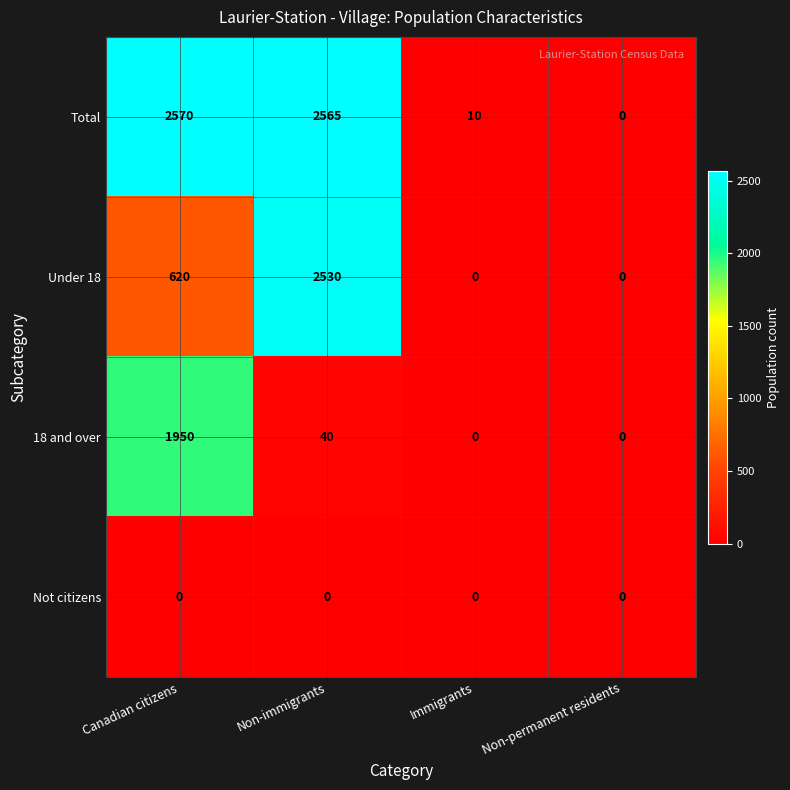

What is the difference between the maximum and minimum values in the Total series?

2570